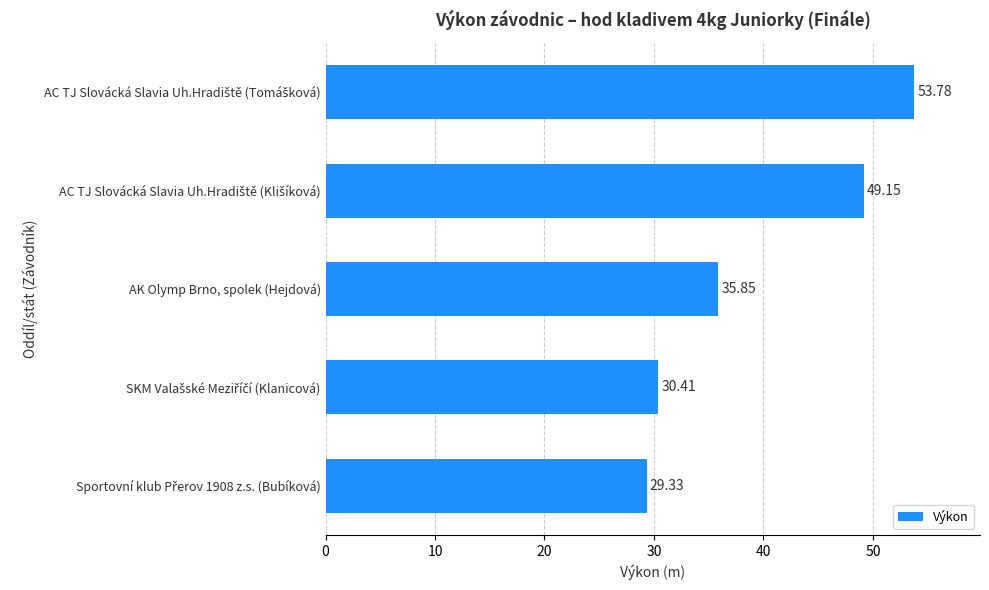

What is the difference between the second highest and second lowest values?

18.7